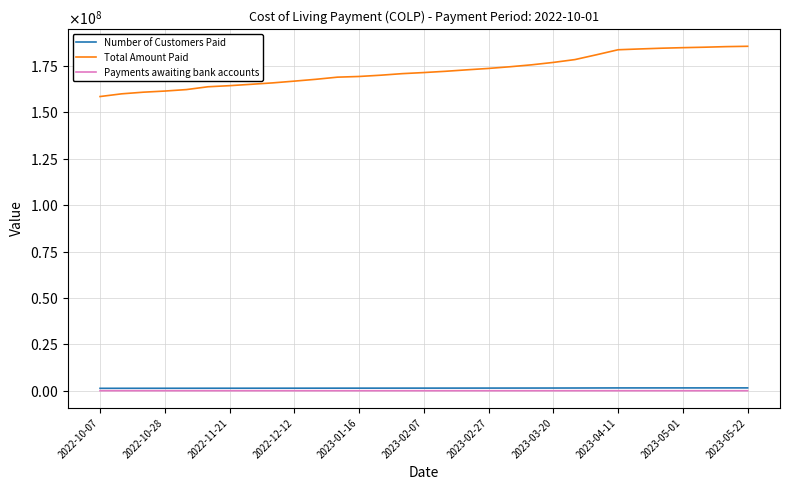

Does the chart have visible grid lines?

Yes